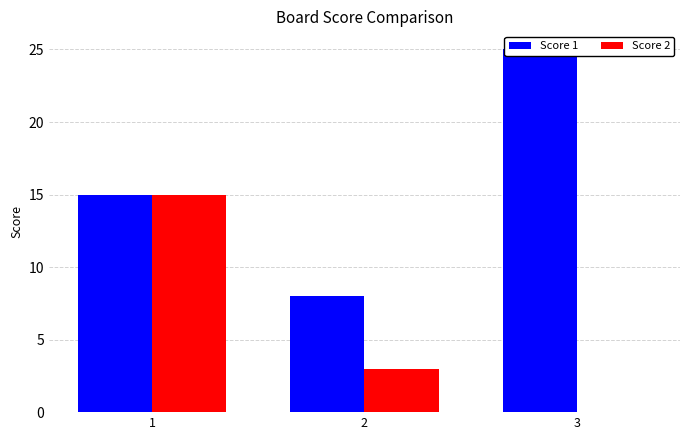

Reading left to right, transcribe all the data shown in this chart.

Score 1: 15	8	25
Score 2: 15	3	0